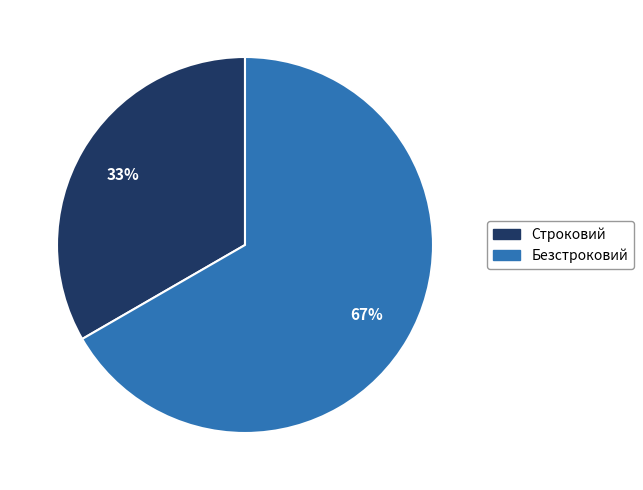

Which slice represents more than half of the pie?

Безстроковий